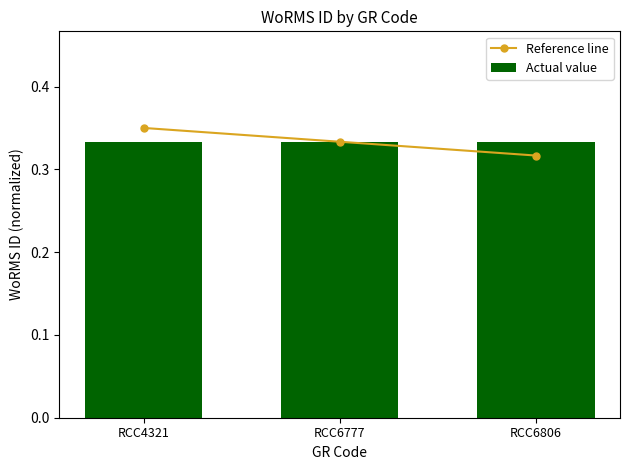

What is the sum of all Reference line values?

1.0